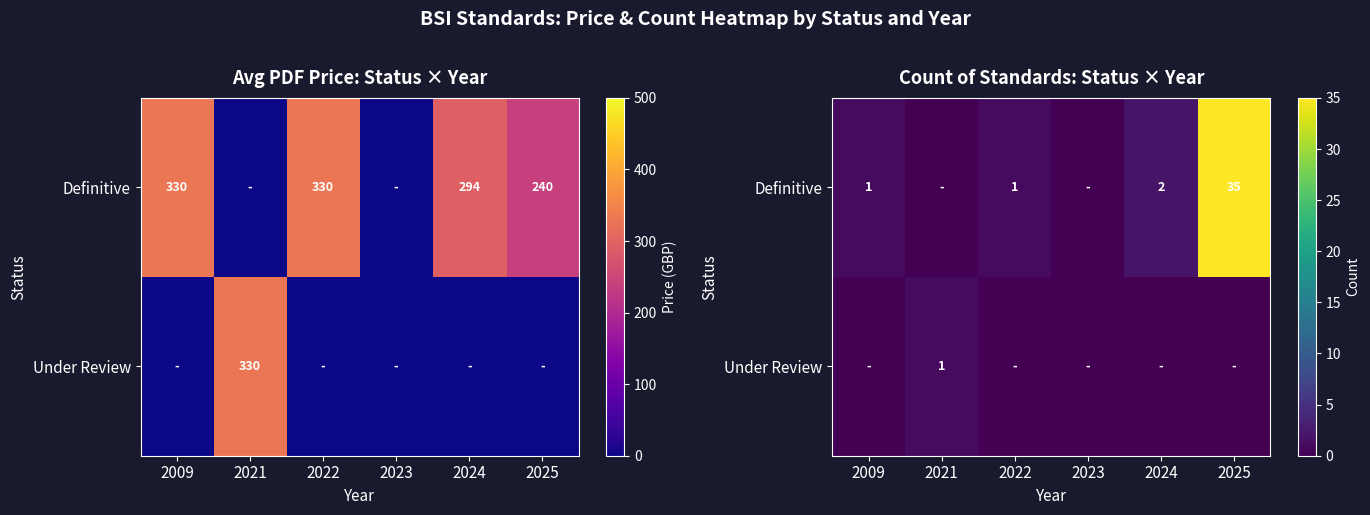

How many data points does each series have?

6